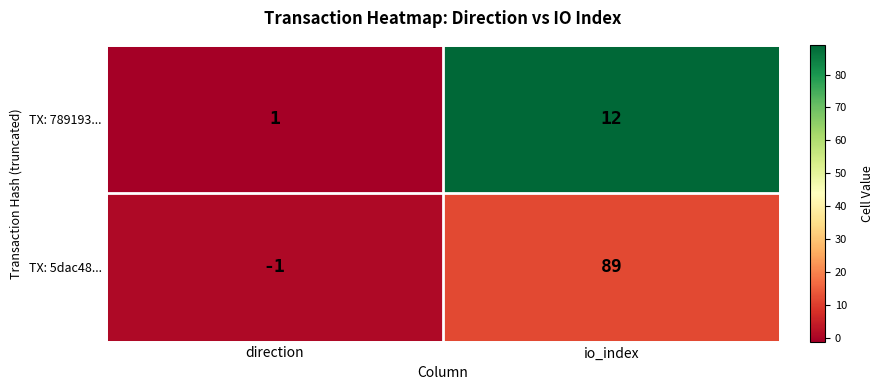

What is the total value across all series at io_index?

101